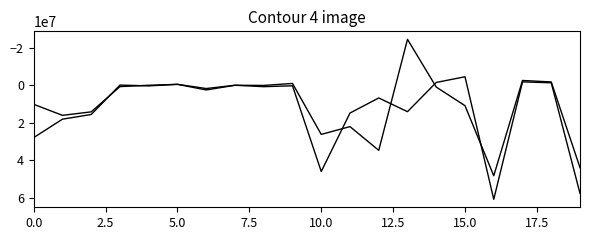

True or false: Isto razdoblje prethodne godine has a value of -47937100 at 10.0.

False